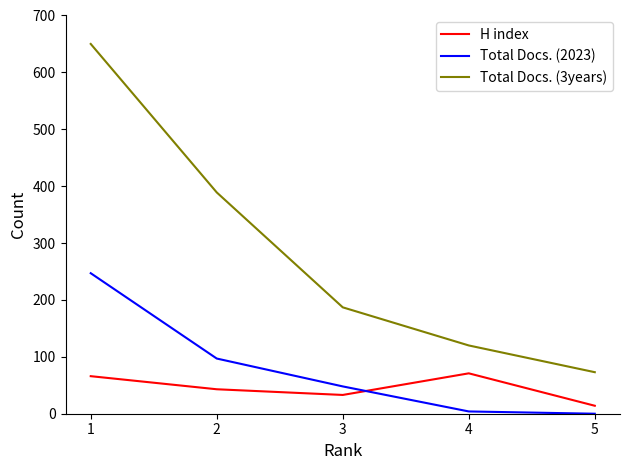

At which label is Total Docs. (2023) closest to 123?

2